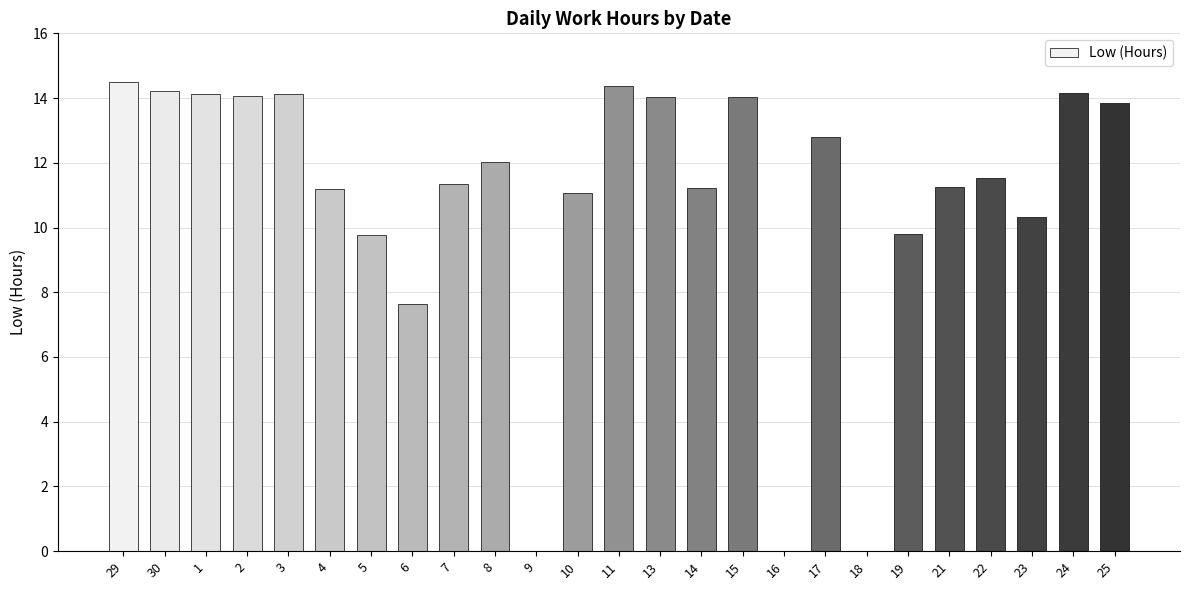

Is it true that the value at 13 is 14.0?

True